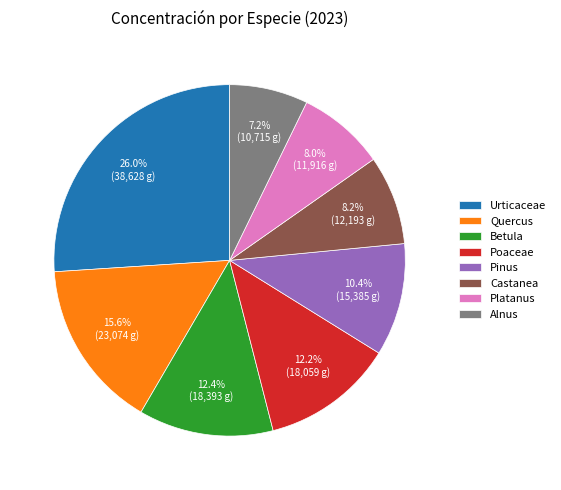

Is Betula the majority of the pie?

No